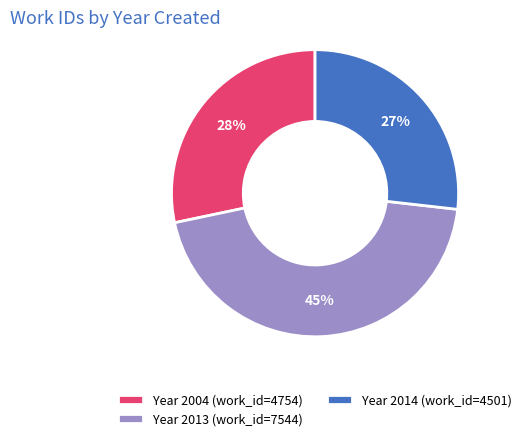

To the nearest percent, what is the difference between the largest and smallest slice percentages?

18%